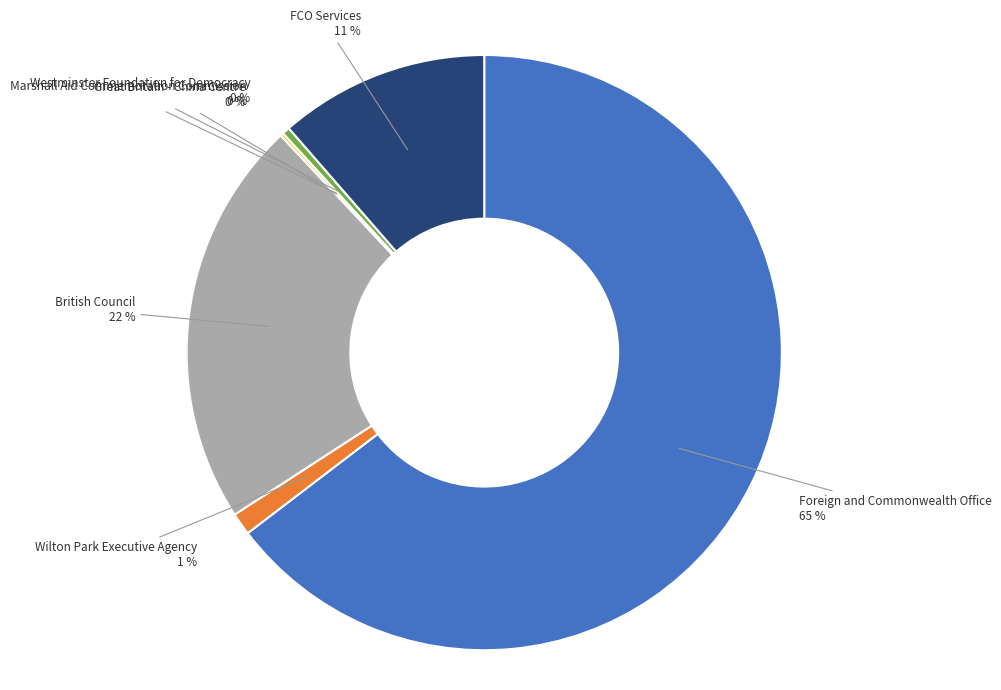

Do Wilton Park Executive Agency and Westminster Foundation for Democracy together represent more than half of the pie?

No